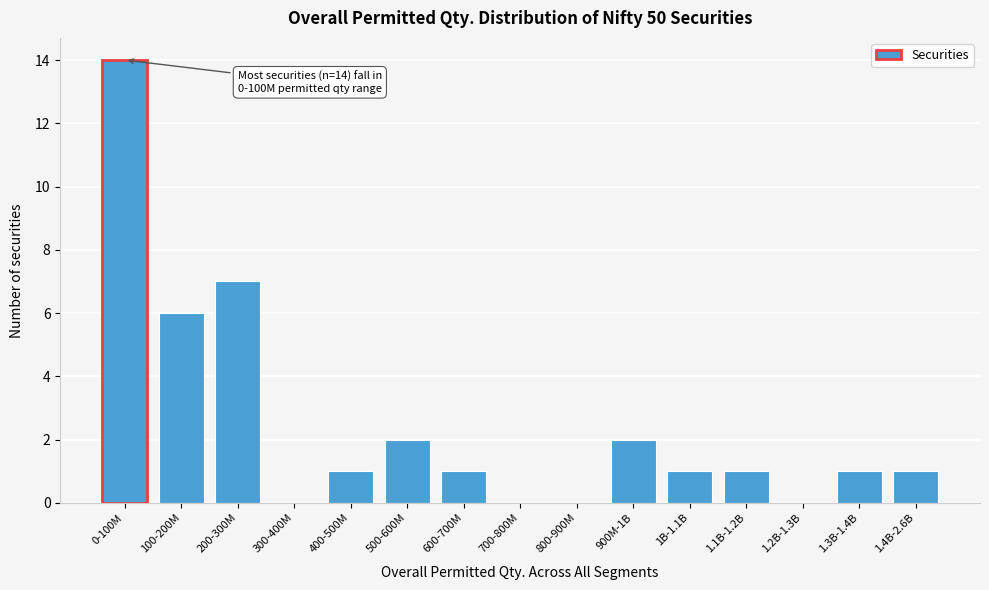

Reading left to right, transcribe all the data shown in this chart.

0-100M=14	100-200M=6	200-300M=7	300-400M=0	400-500M=1	500-600M=2	600-700M=1	700-800M=0	800-900M=0	900M-1B=2	1B-1.1B=1	1.1B-1.2B=1	1.2B-1.3B=0	1.3B-1.4B=1	1.4B-2.6B=1